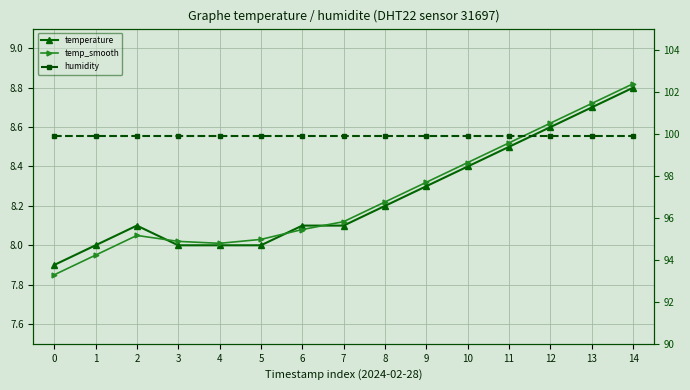

Which series has the widest spread of values?

temp_smooth